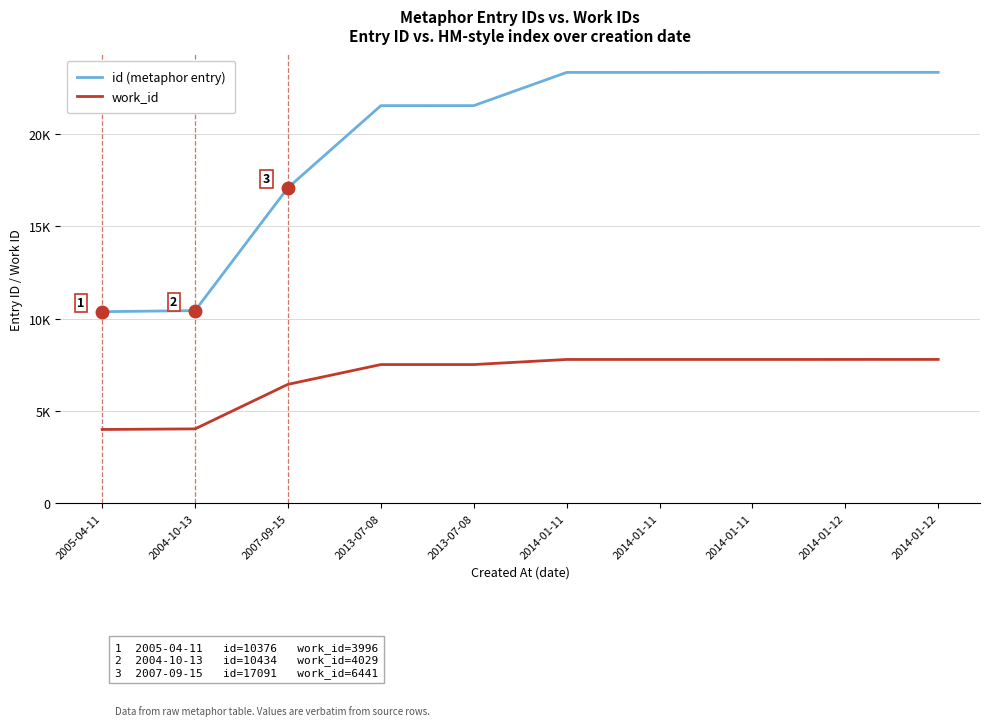

At how many categories does at least one series exceed 19565?

7